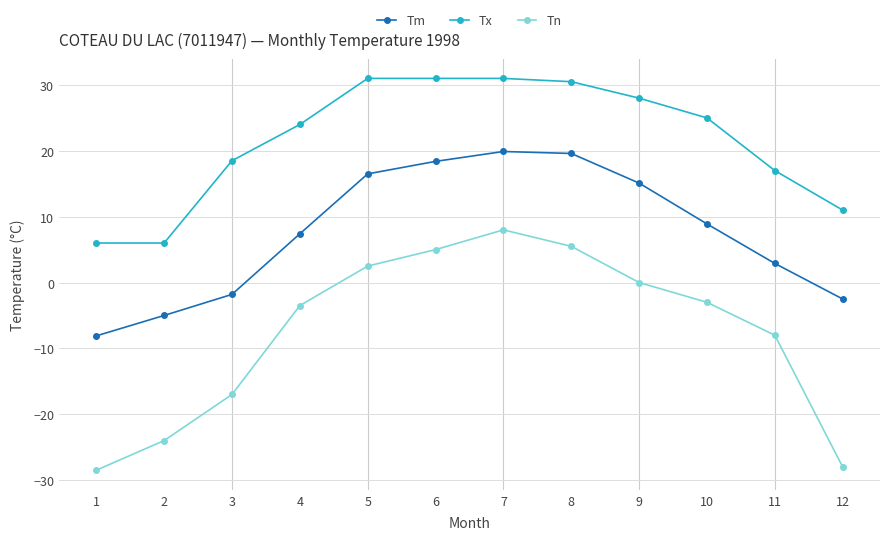

True or false: Tx and Tn intersect in this chart.

False